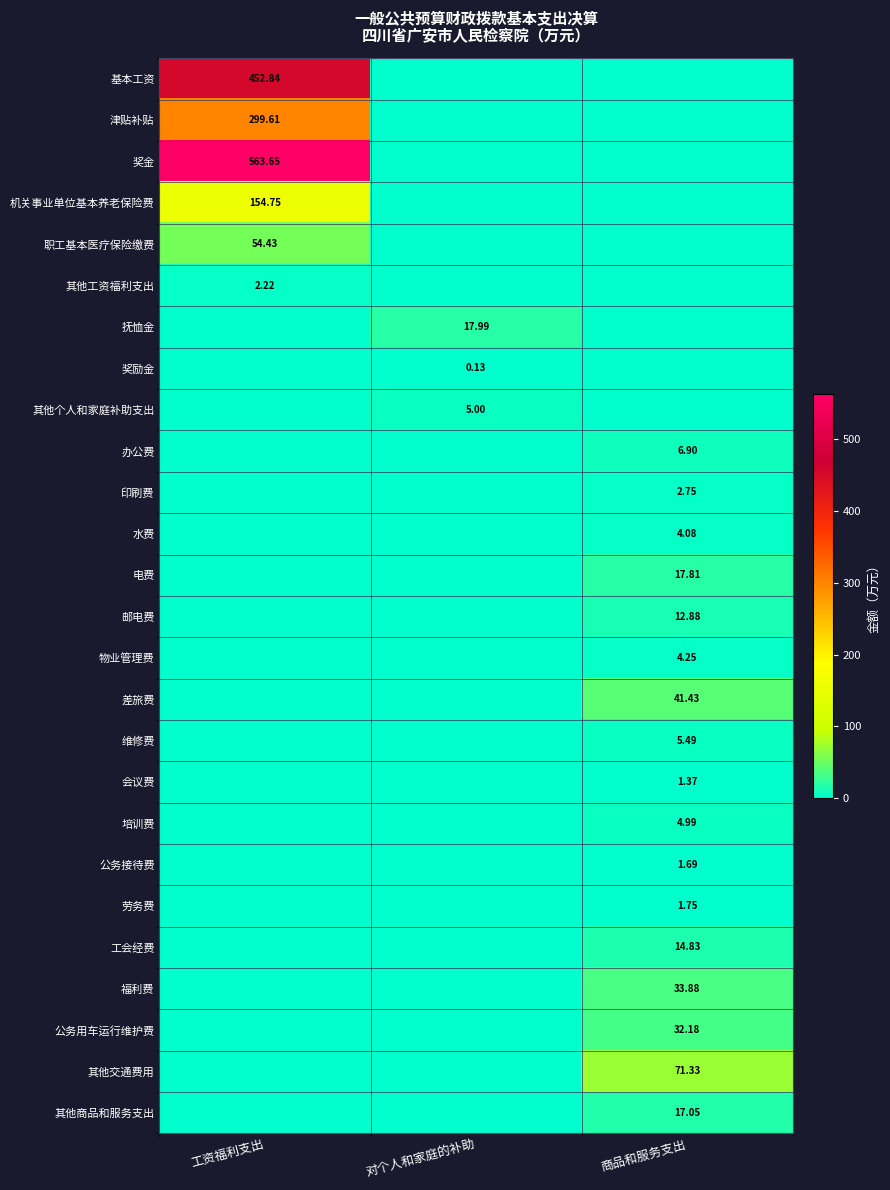

What is the greatest value displayed?

563.6